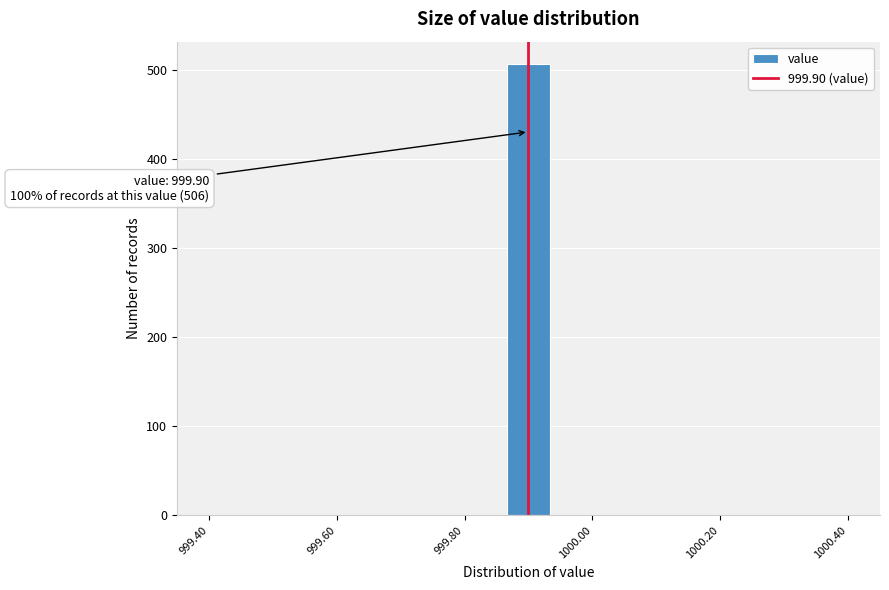

Read against the x-axis, roughly where is the centre of the tallest bar?

999.90